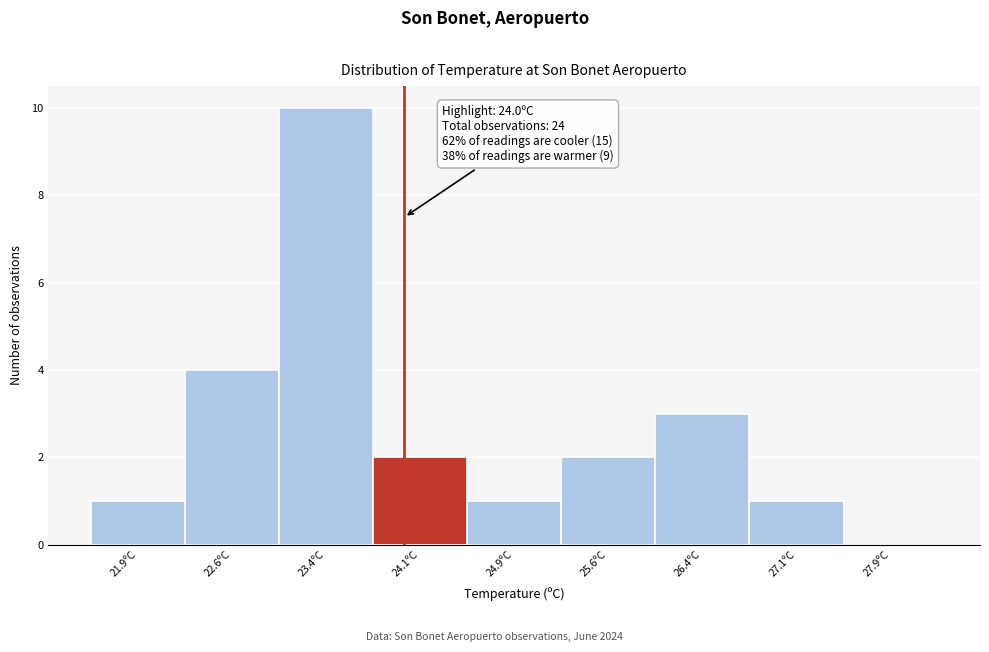

Over which range of the x-axis is the bar tallest?

23.00 to 23.75